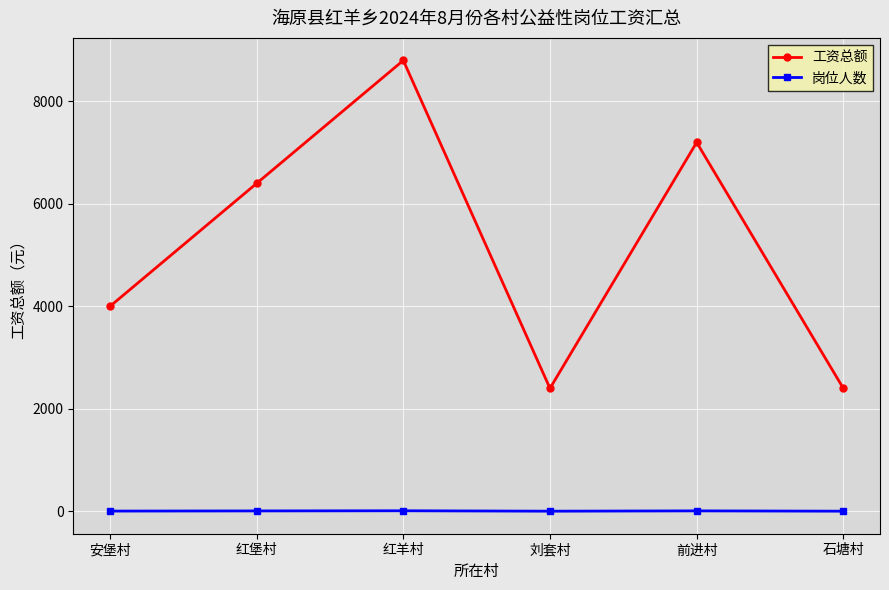

True or false: 岗位人数 has more than 2 points higher than both neighbors.

False